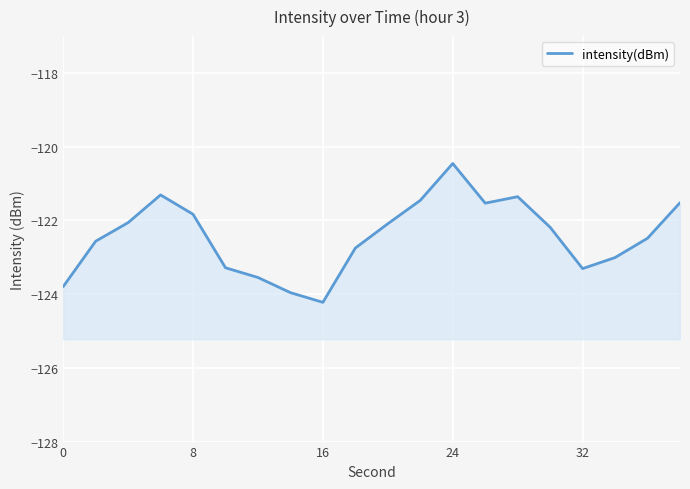

What is the change in value from 8 to 11?

+1.1